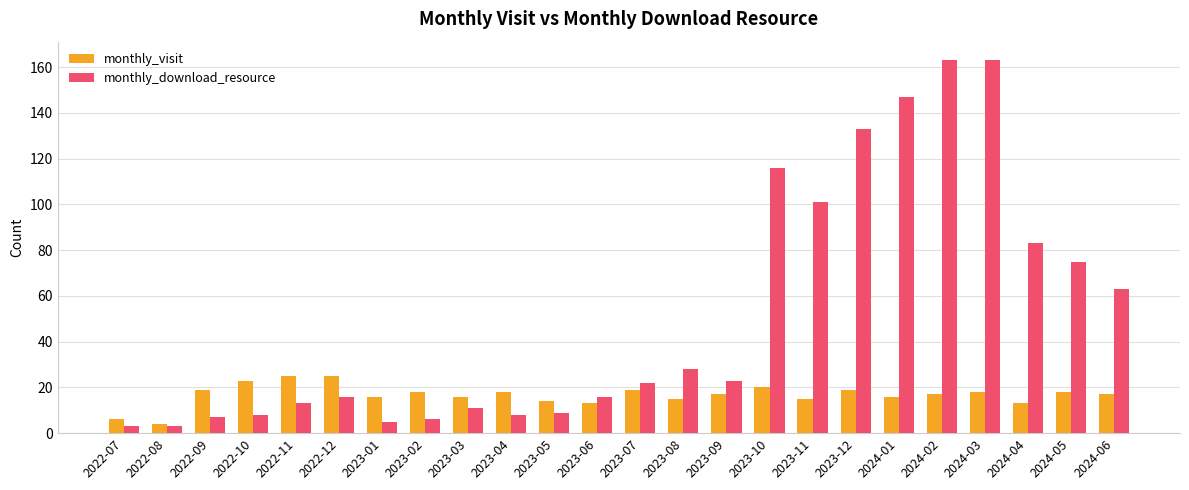

What are all the series names shown in the legend?

monthly_visit, monthly_download_resource